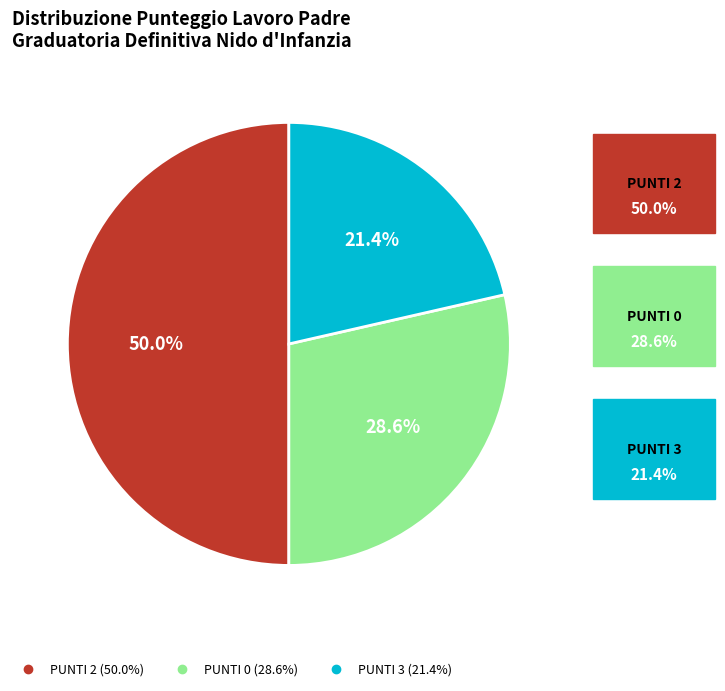

Does PUNTI 0 represent more than half of the total?

No